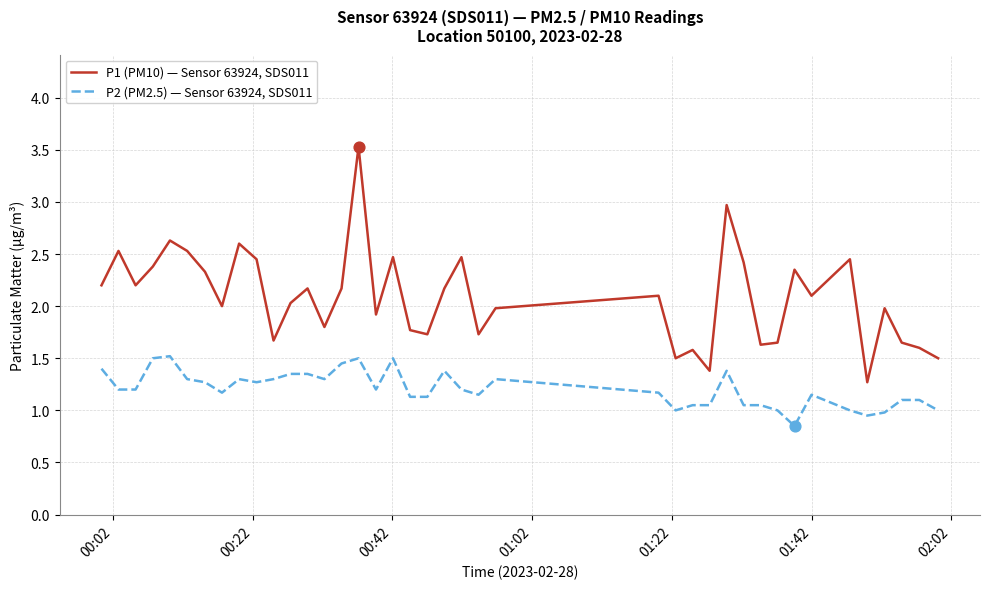

Which series has the widest spread of values?

P1 (PM10) — Sensor 63924, SDS011